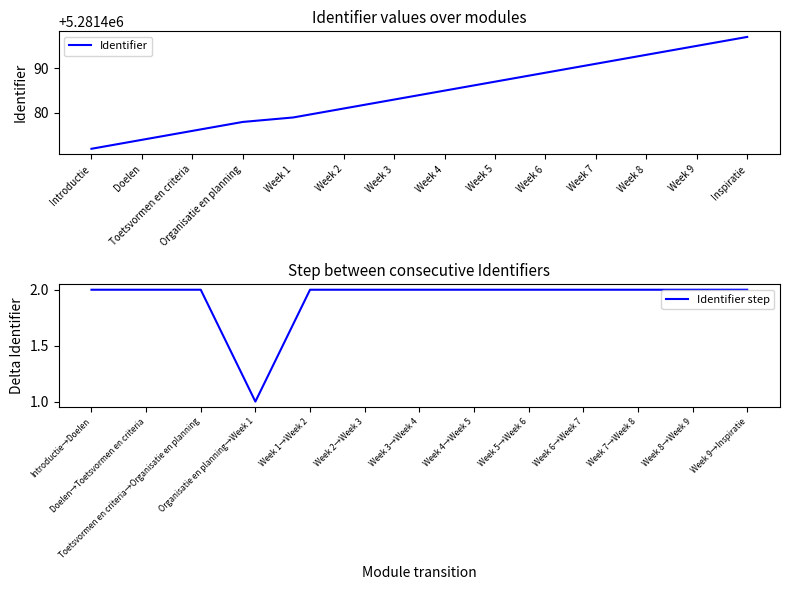

At which label does the data first exceed 5281485?

Week 5